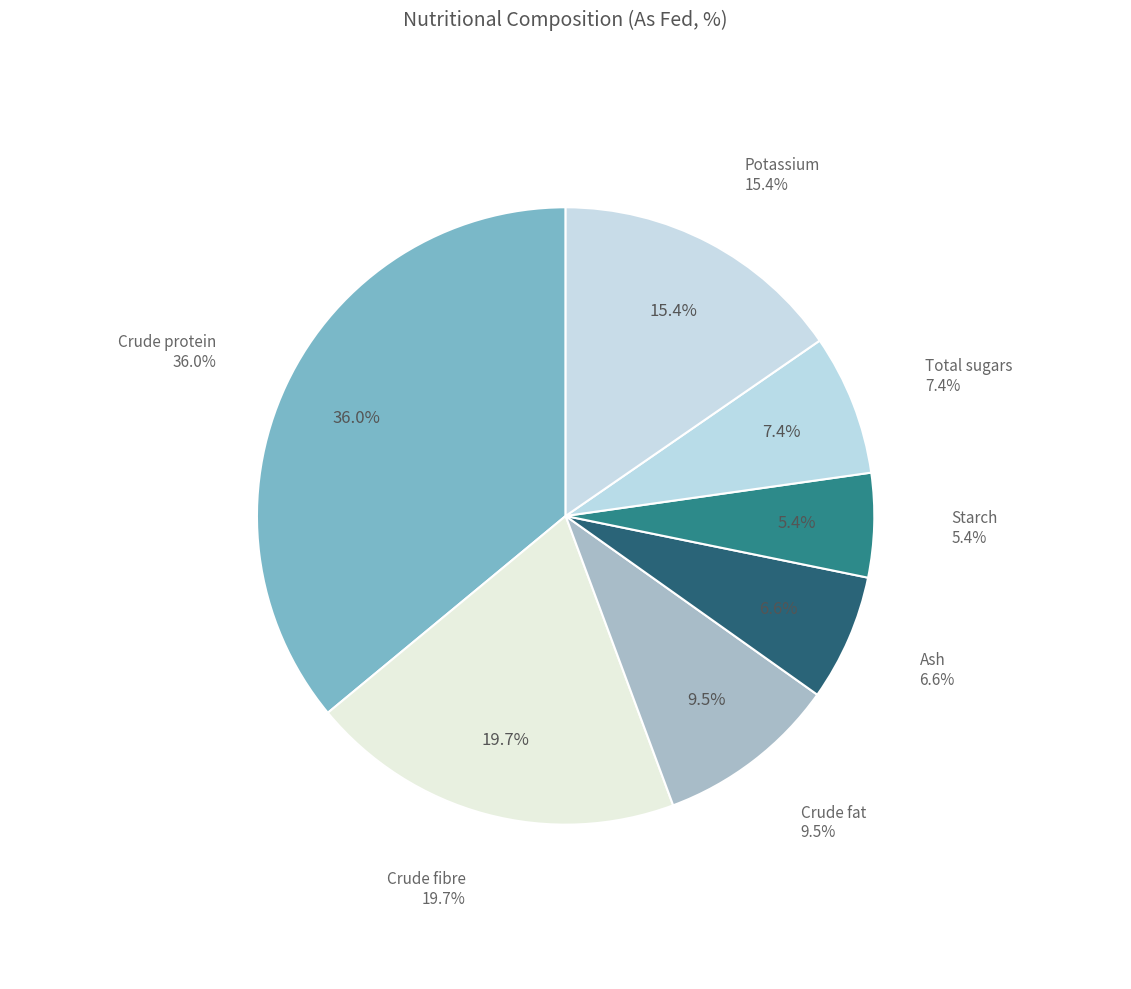

True or false: Crude fat accounts for 17% of the total.

False